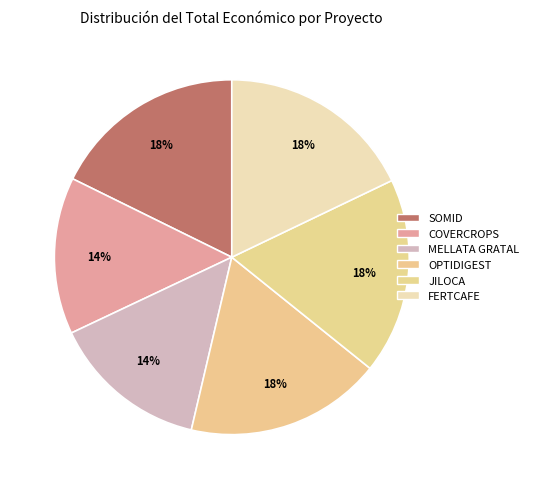

Is there any slice that represents more than half of the pie?

No